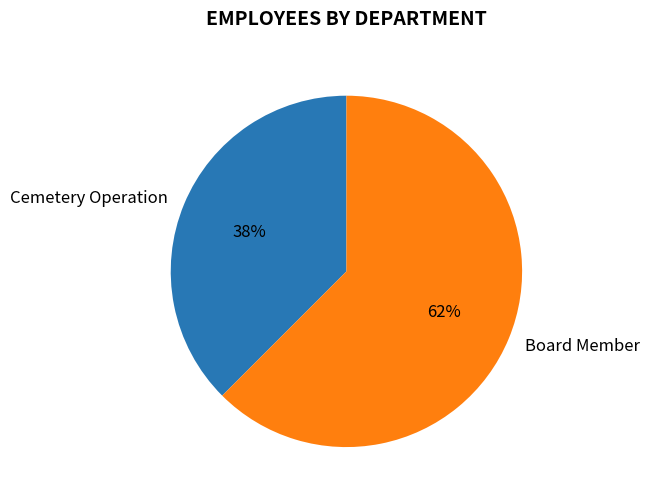

Which category has the biggest portion of the pie?

Board Member